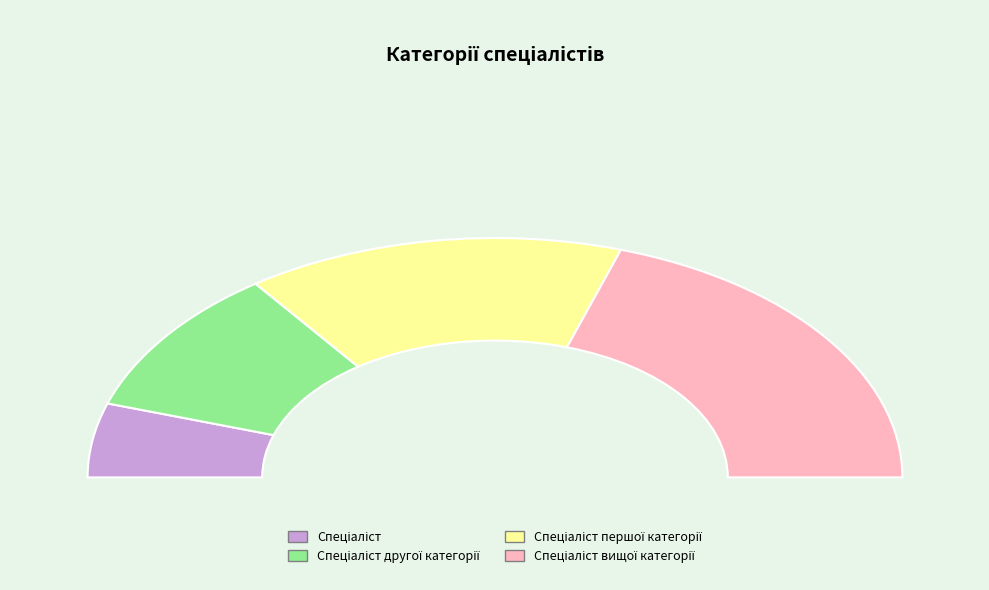

Is it true that Спеціаліст першої категорії is 38% of the pie?

False